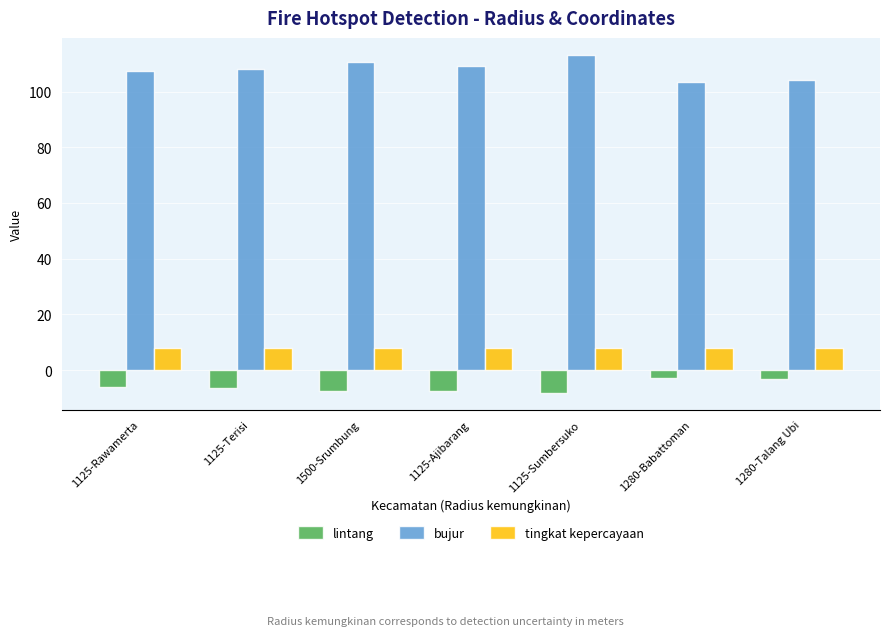

What is the value of the lintang bar at the 4th from the left?

-7.4